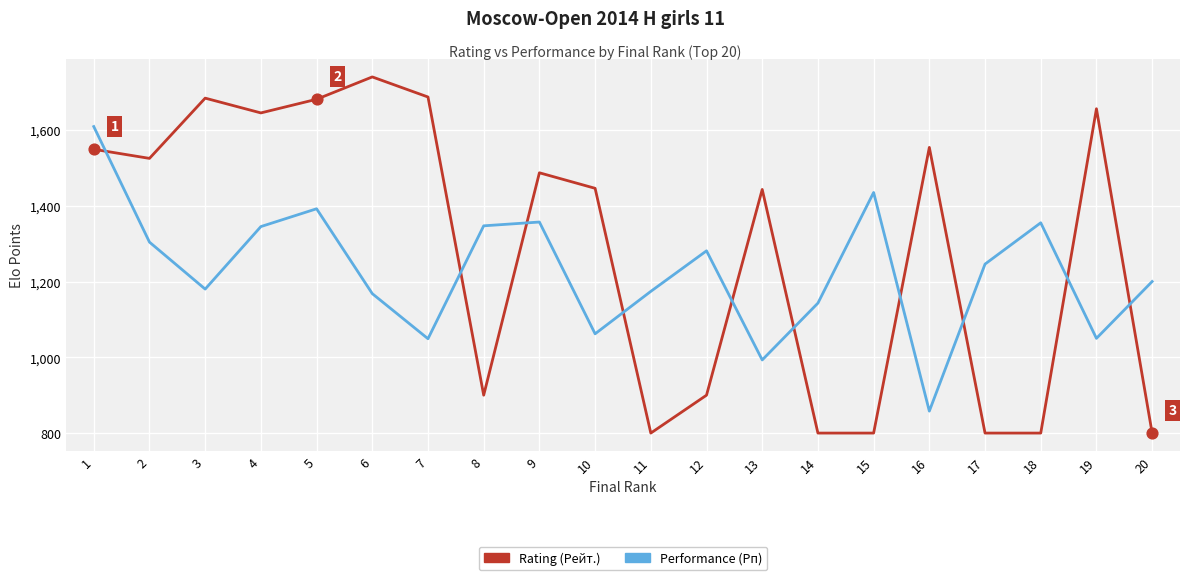

Between 3 and 16, which series saw the biggest shift?

Performance (Рп)